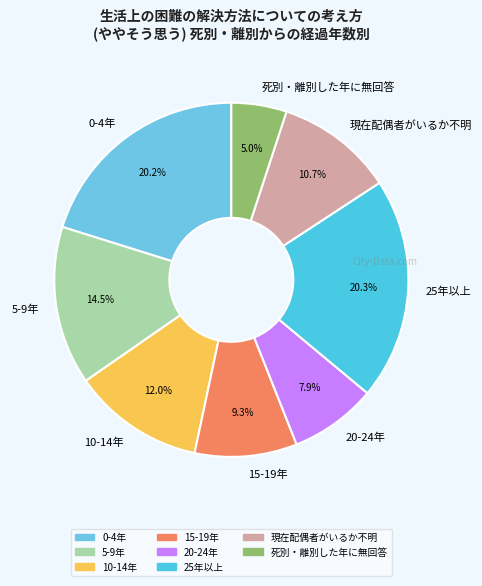

What percentage is the 15-19年 slice, to the nearest percent?

9%